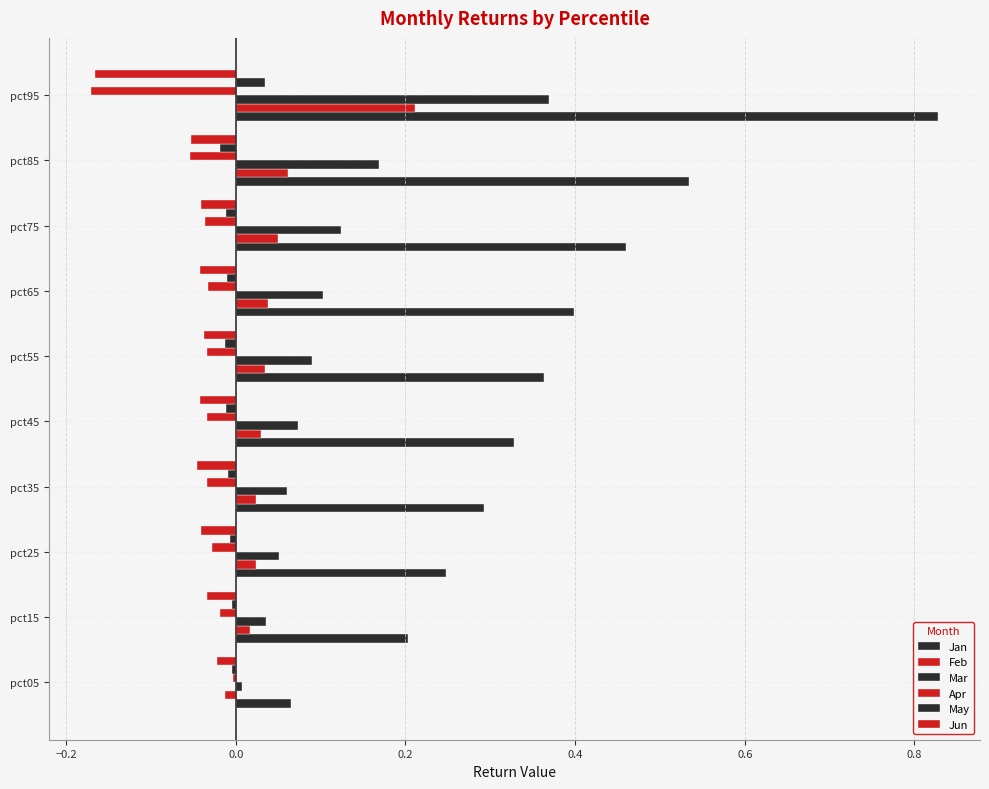

How many values in Feb are above zero?

9